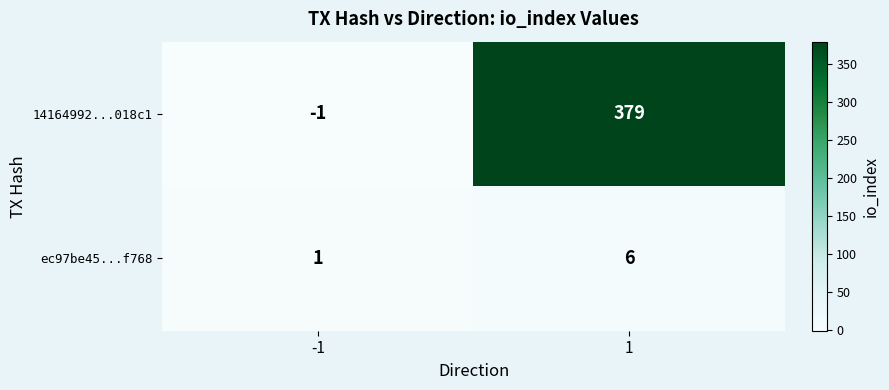

Rank the series by their average value, from highest to lowest.

14164992...018c1, ec97be45...f768